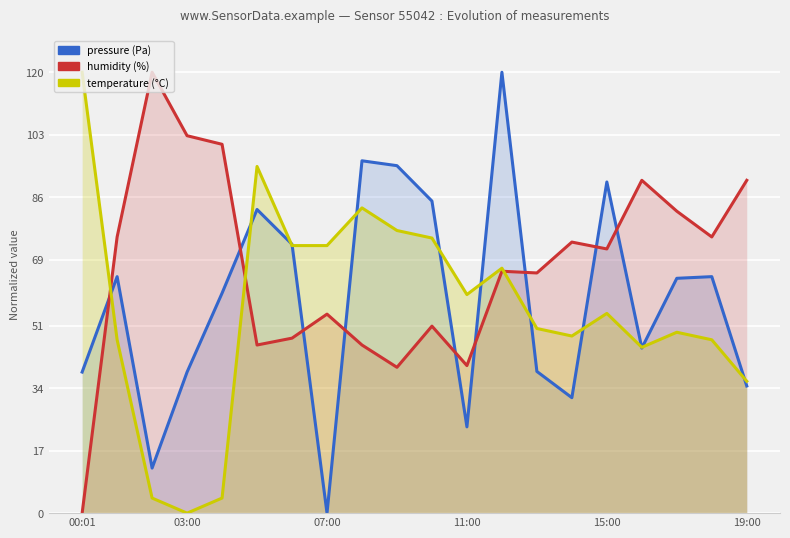

What are all the series names shown in the legend?

pressure, humidity, temperature